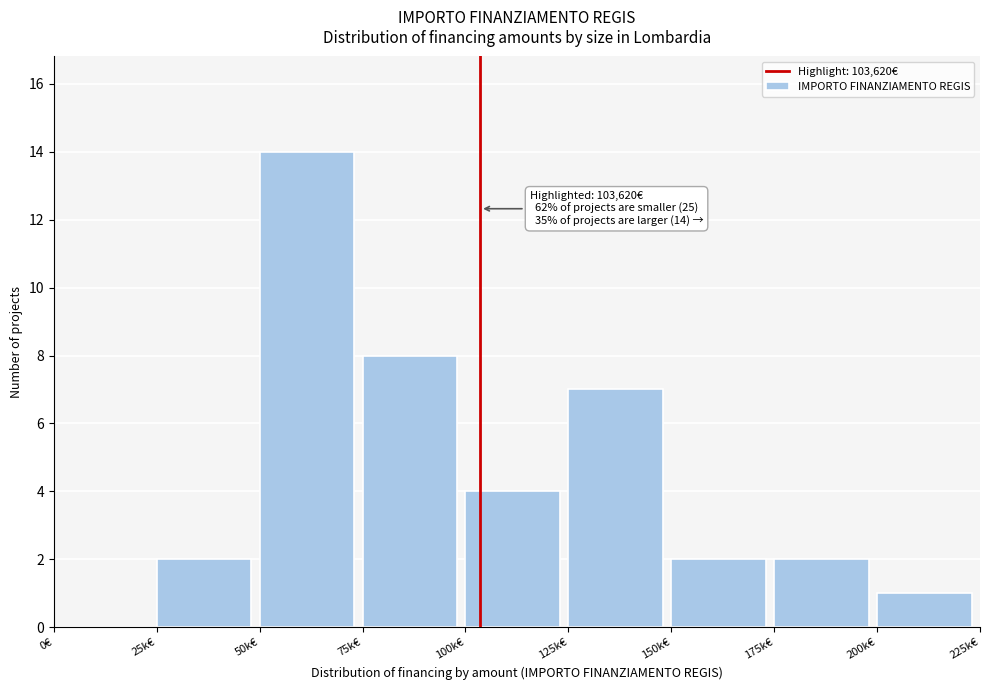

Reading left to right, extract all data points from this chart.

0€=0	25k€=2	50k€=14	75k€=8	100k€=4	125k€=7	150k€=2	175k€=2	200k€=1